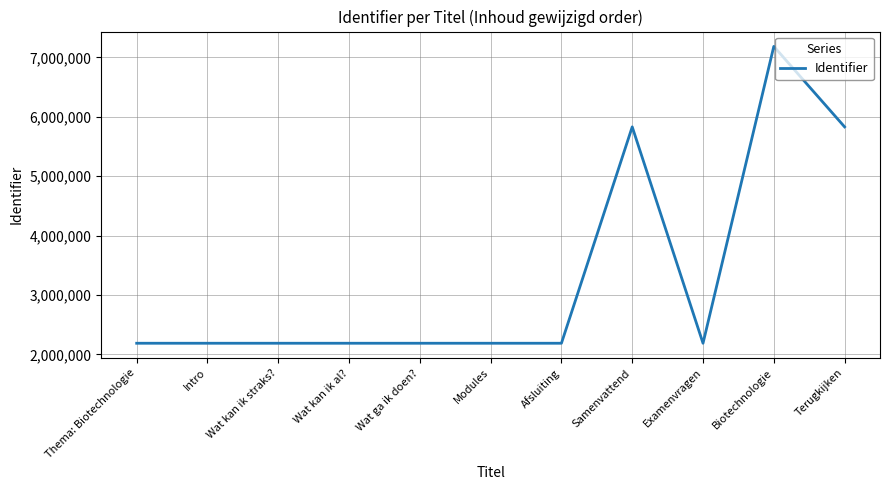

What is the sum of all values?

36361181